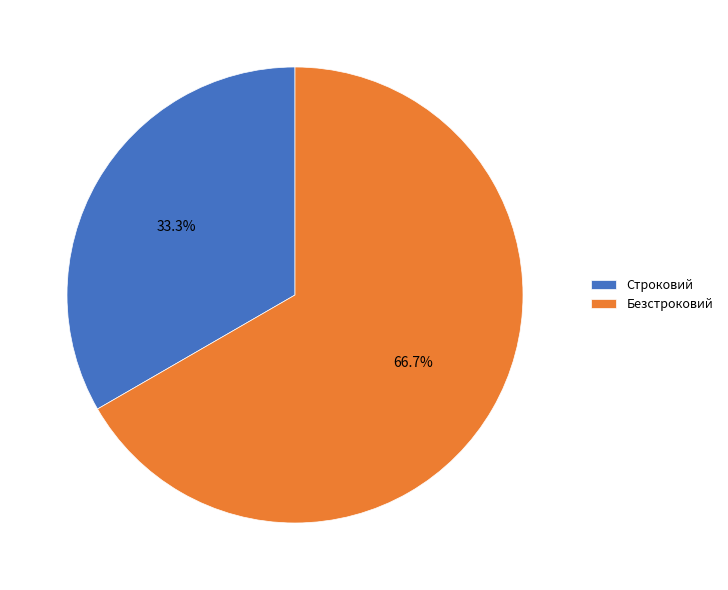

What percentage is the Строковий slice, to the nearest percent?

33%